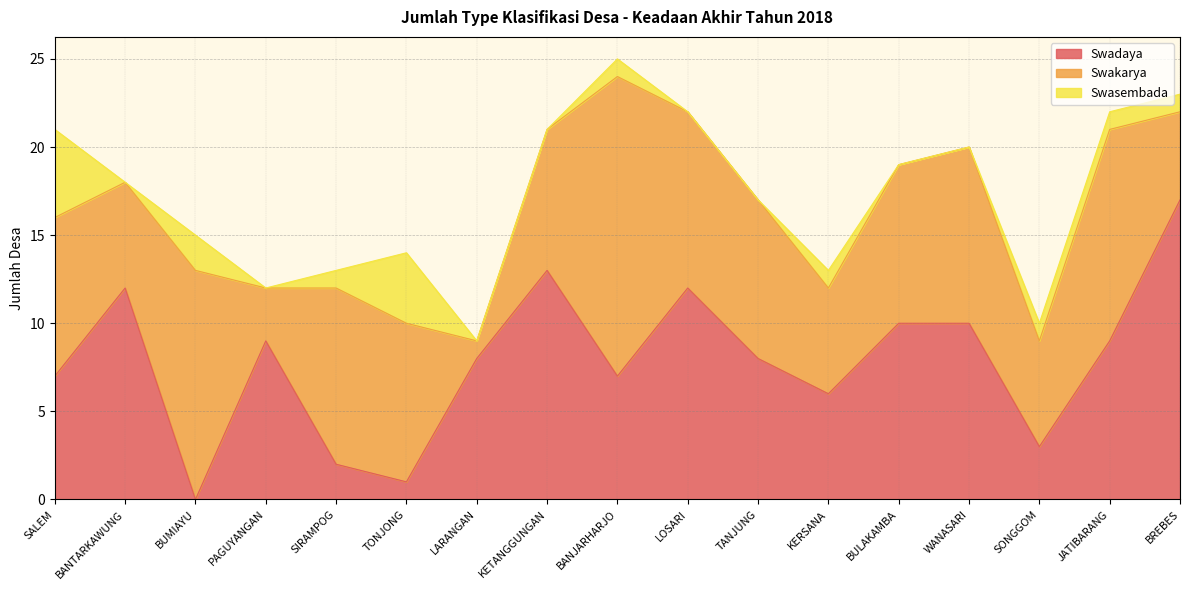

At BANJARHARJO, list the series in order from largest to smallest.

Swakarya, Swadaya, Swasembada